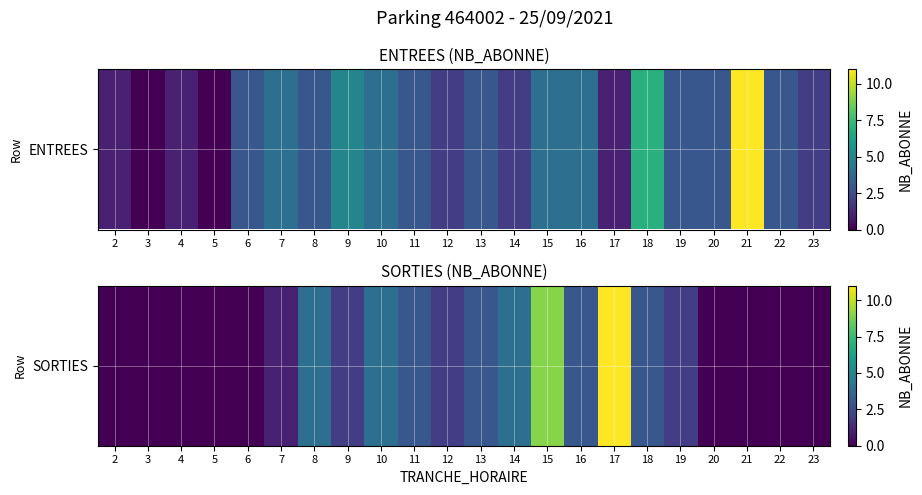

What is the sum of all values?

51